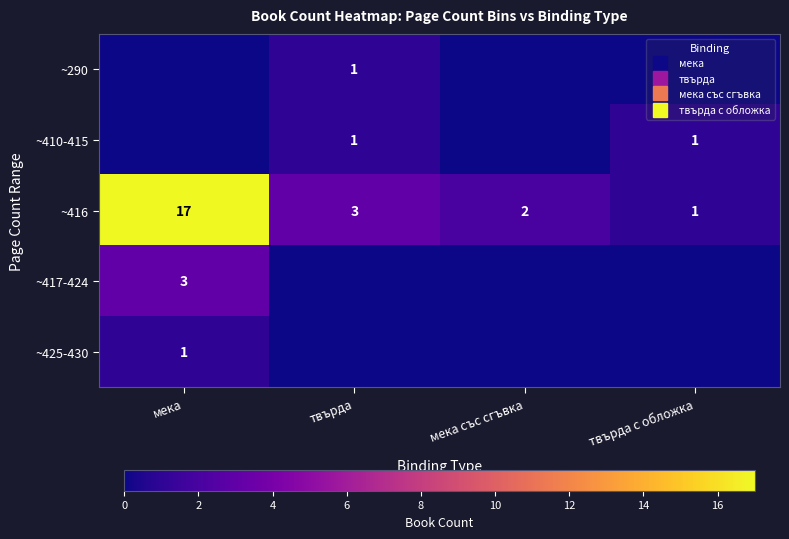

What is the total value across all series at твърда?

5